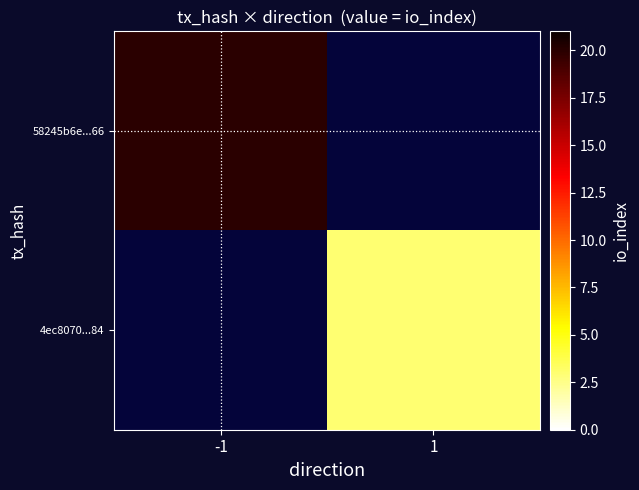

List the series in order of their overall mean, highest first.

58245b6e...66, 4ec8070...84